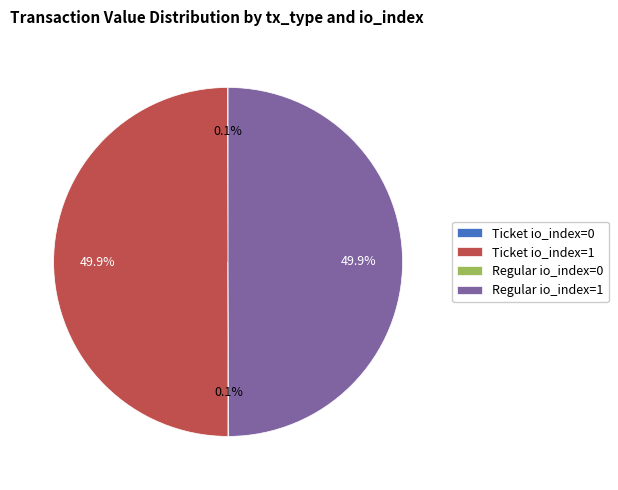

What is the ratio of the value at Regular io_index=1 to the value at Ticket io_index=1?

1.0